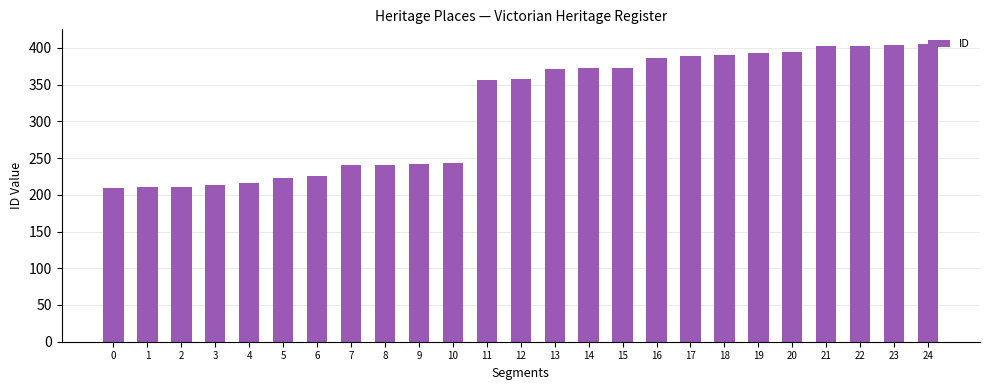

Where is the data nearest to the value 307?

11